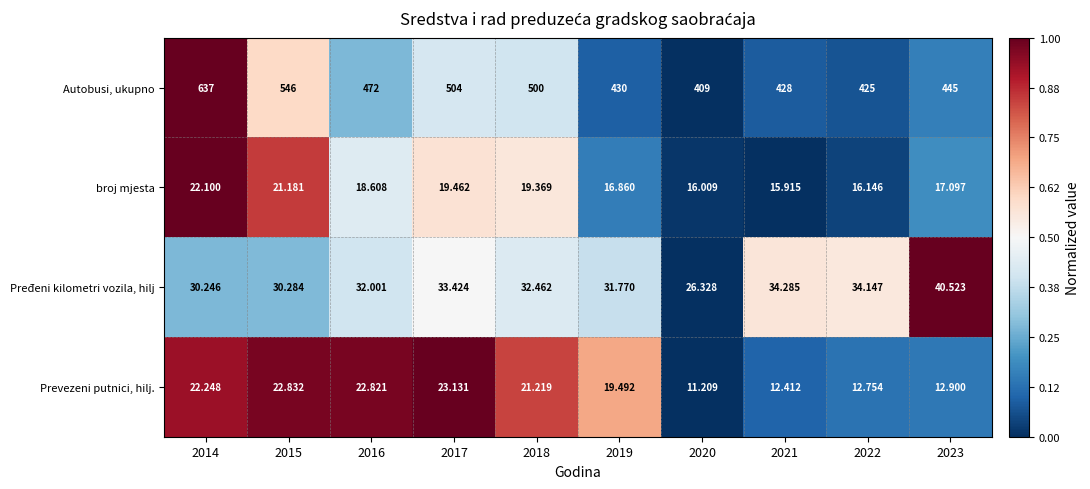

Is the value of Autobusi, ukupno at 2021 greater than the value of Prevezeni putnici, hilj. at 2019?

Yes